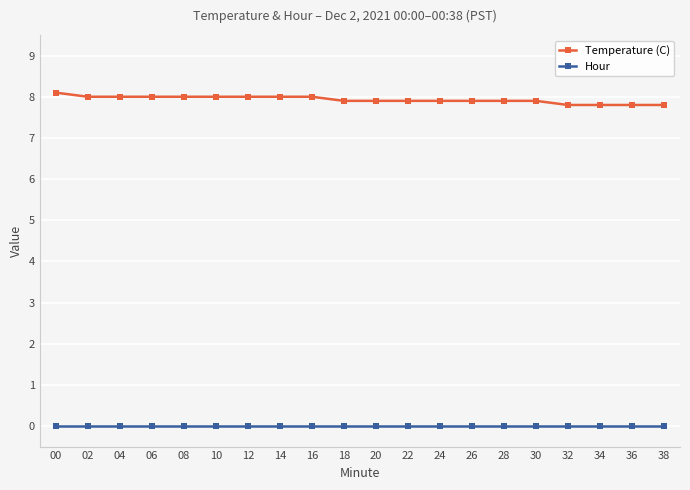

True or false: Temperature (C) and Hour intersect in this chart.

False